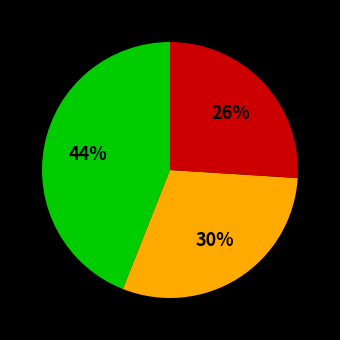

Is there a majority slice in this chart?

No